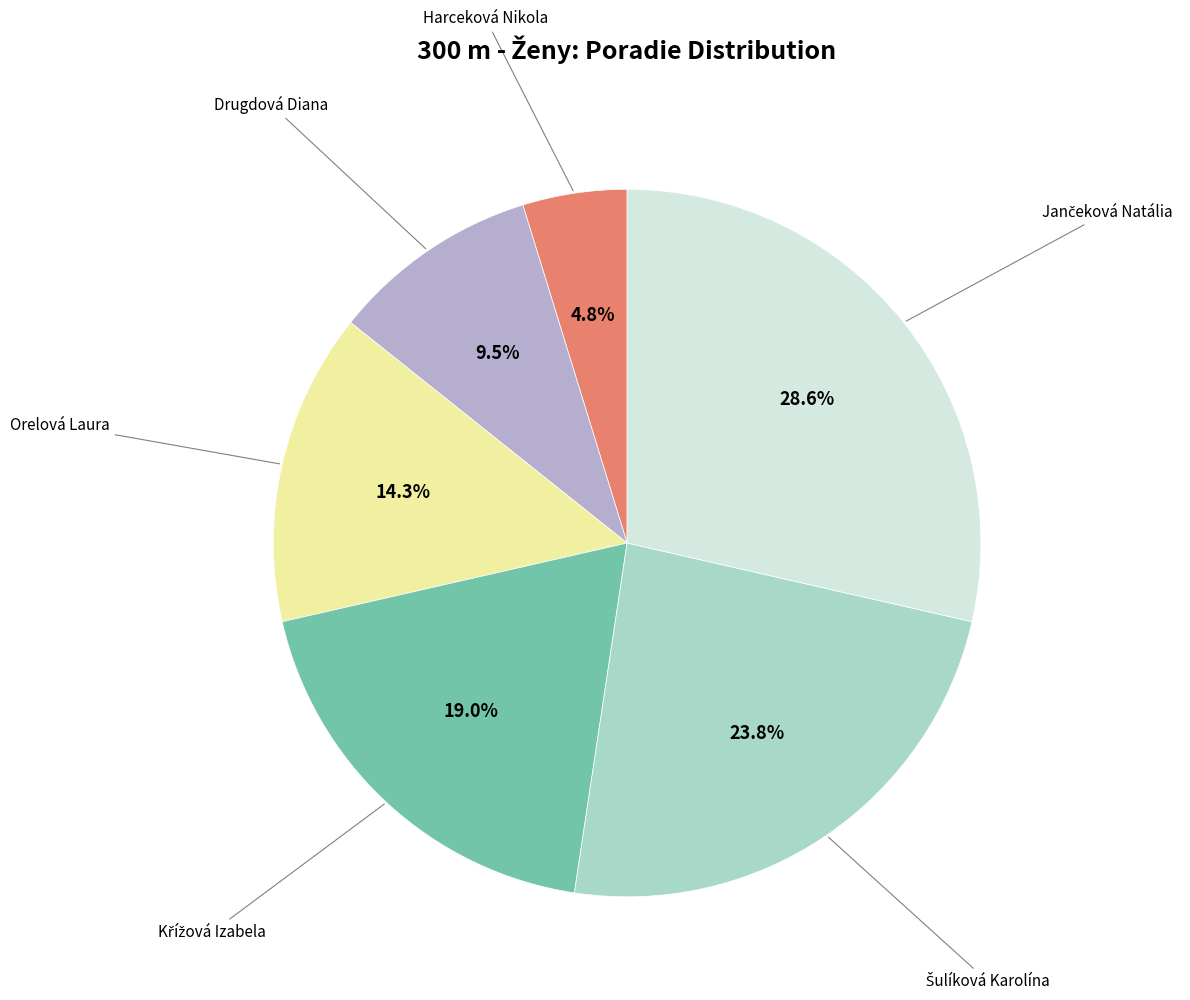

Is there any slice that represents more than half of the pie?

No